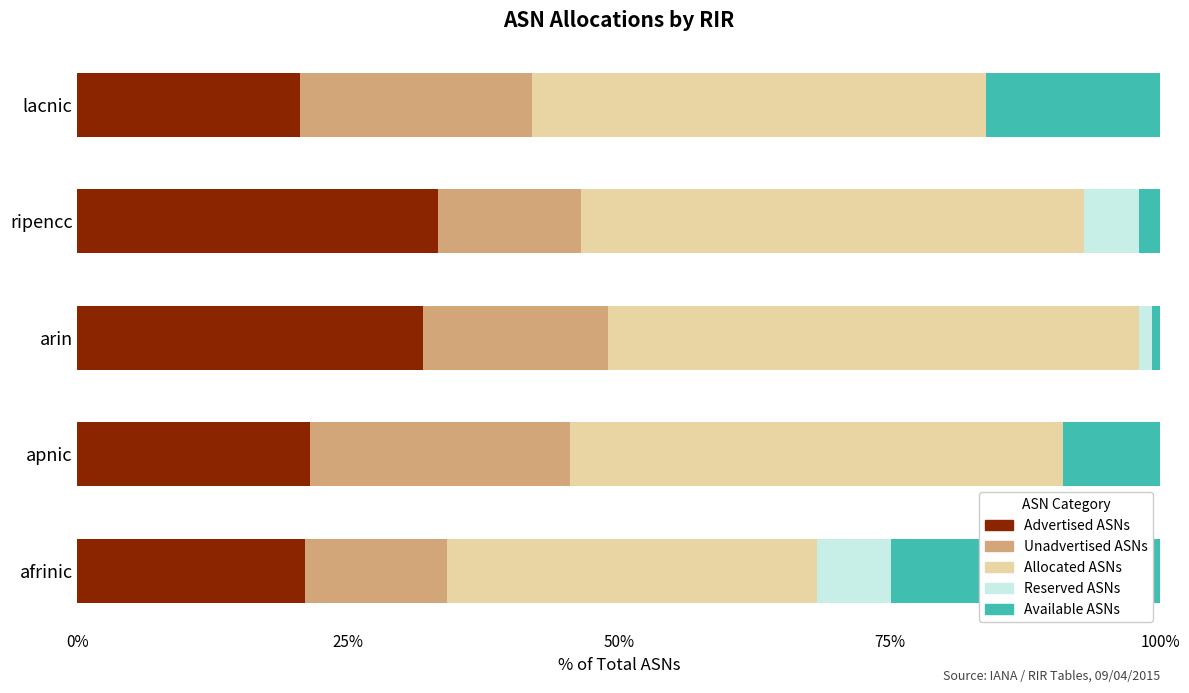

What is the total value across all series at lacnic?

100.0